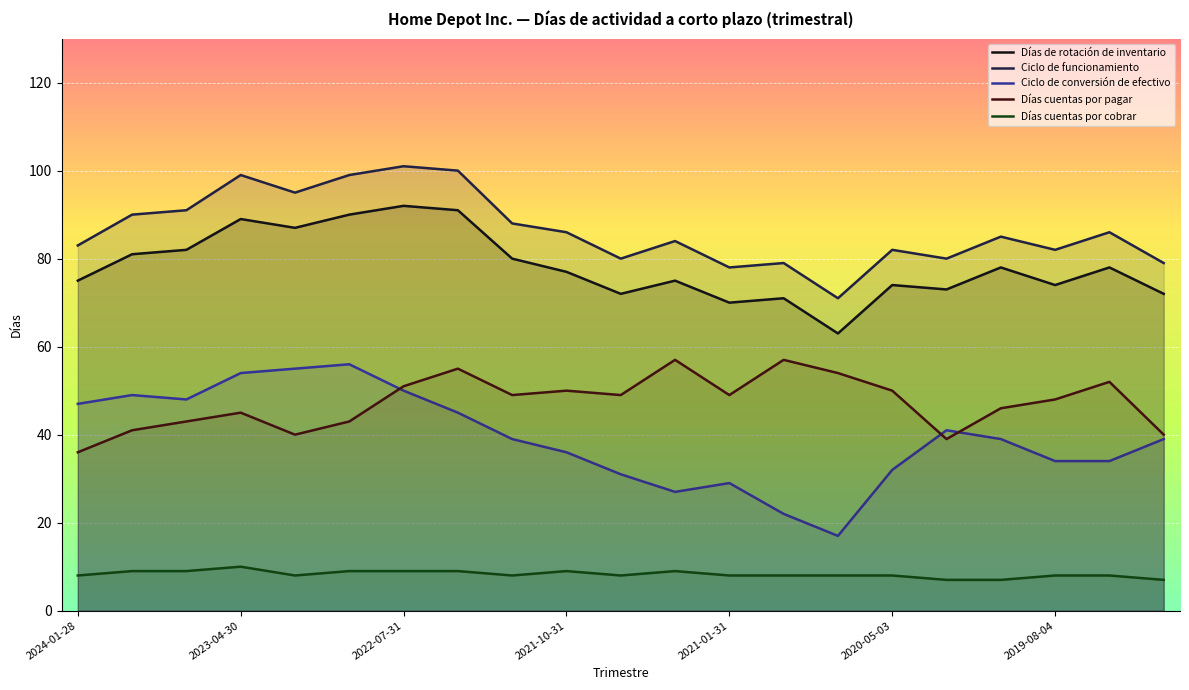

What is the difference between the highest and lowest values at 2022-07-31?

92